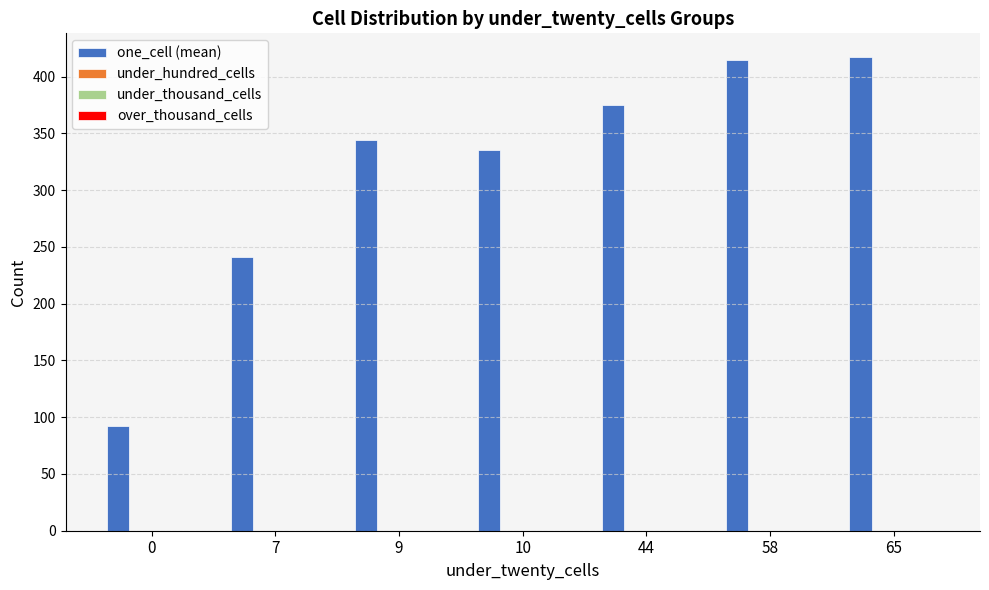

What is the maximum value shown in the chart?

417.3